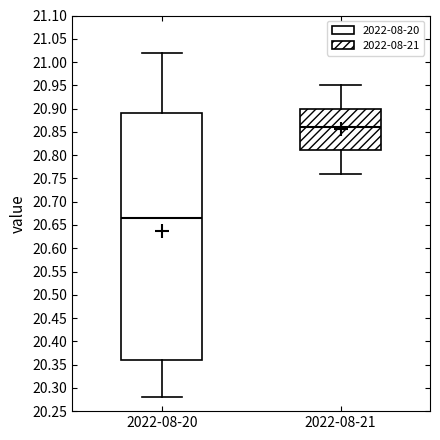

Which box is the tallest, from its lower edge to its upper edge?

2022-08-20